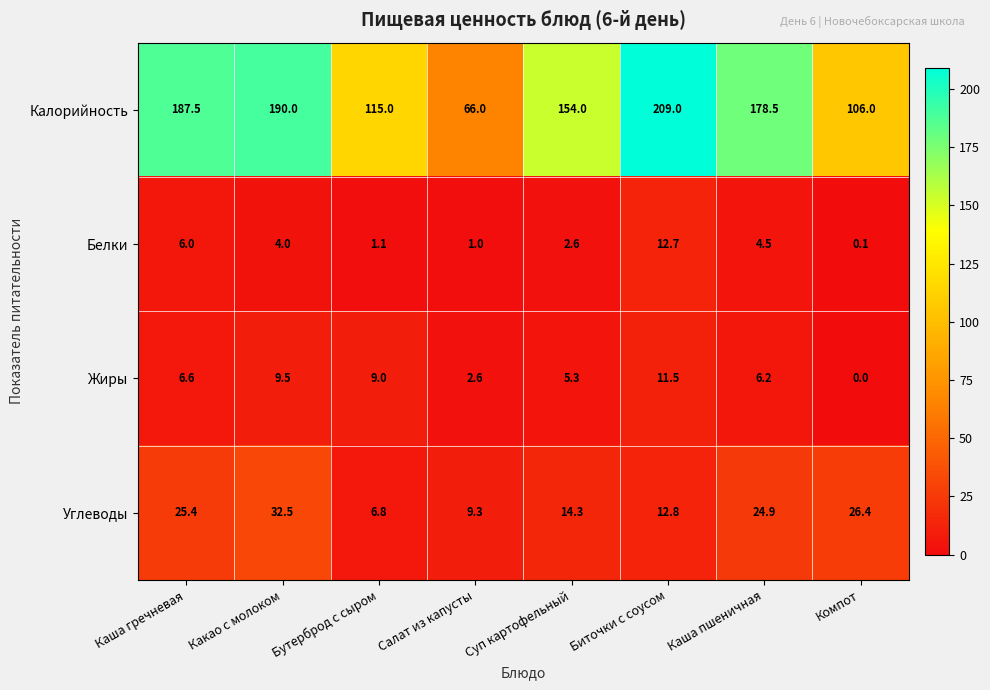

Which series has the largest range (max minus min)?

Калорийность